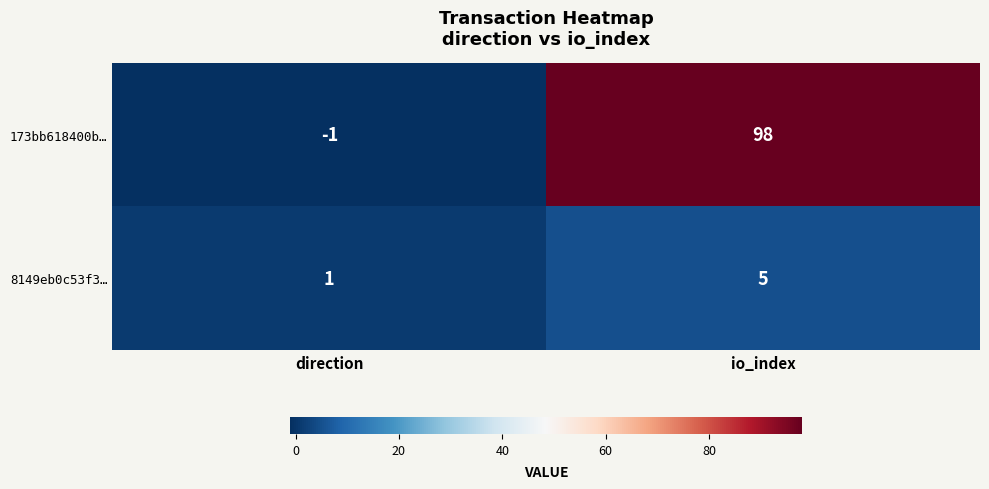

How many series are shown in this chart?

2